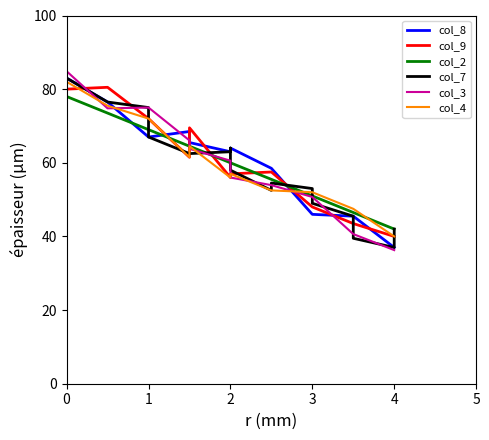

What is the minimum value for col_2?

42.0